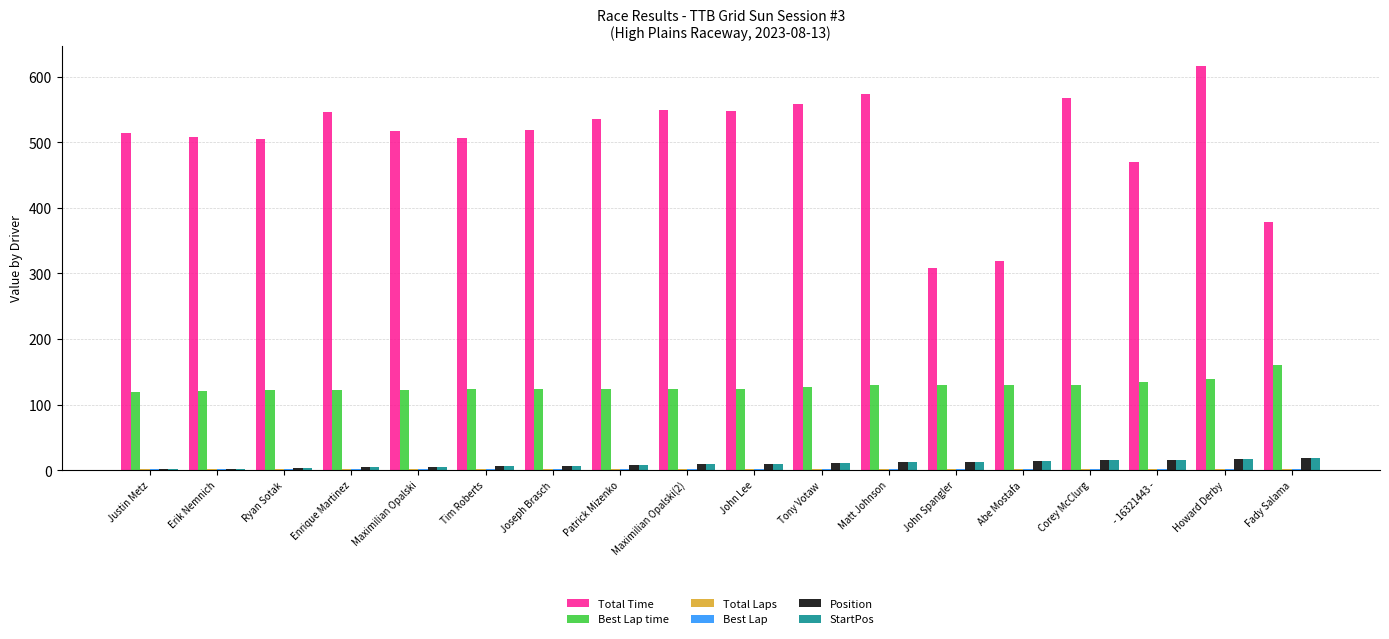

The Total Time series shows 504.5 at Ryan Sotak. True or false?

True